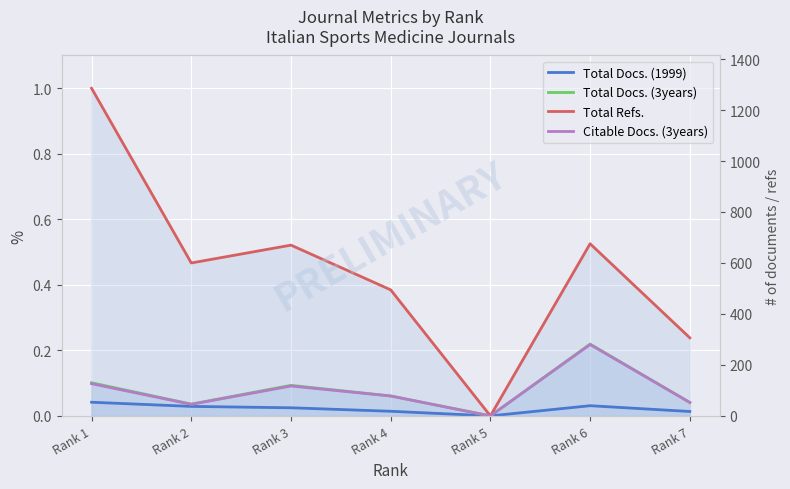

What is the sum of all Total Docs. (3years) values?

0.6